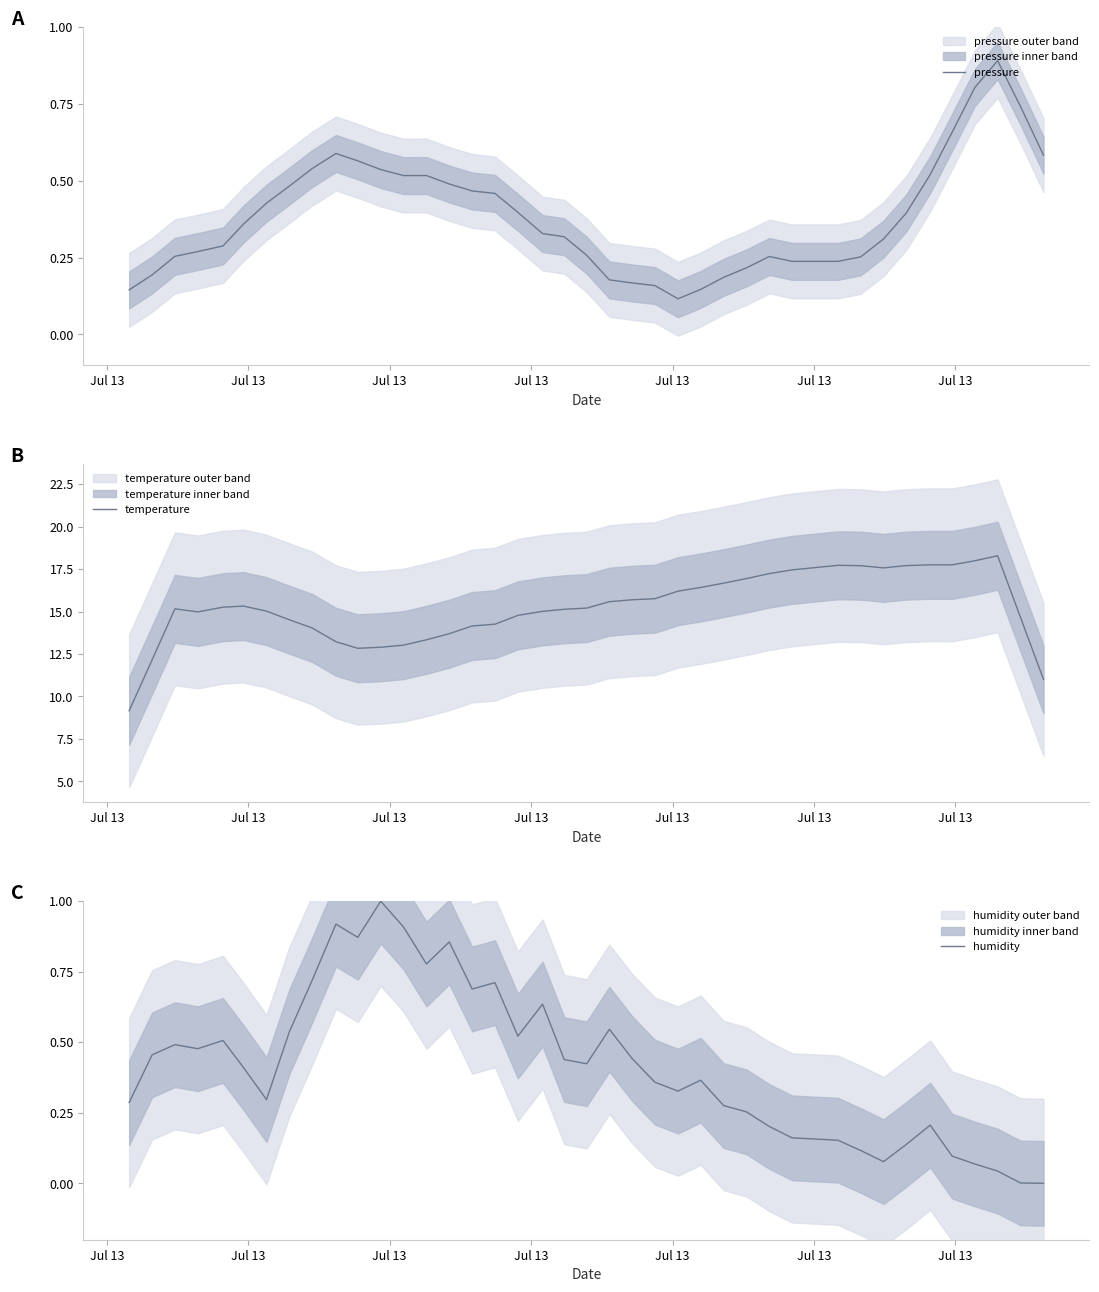

Which series has the widest spread of values?

temperature